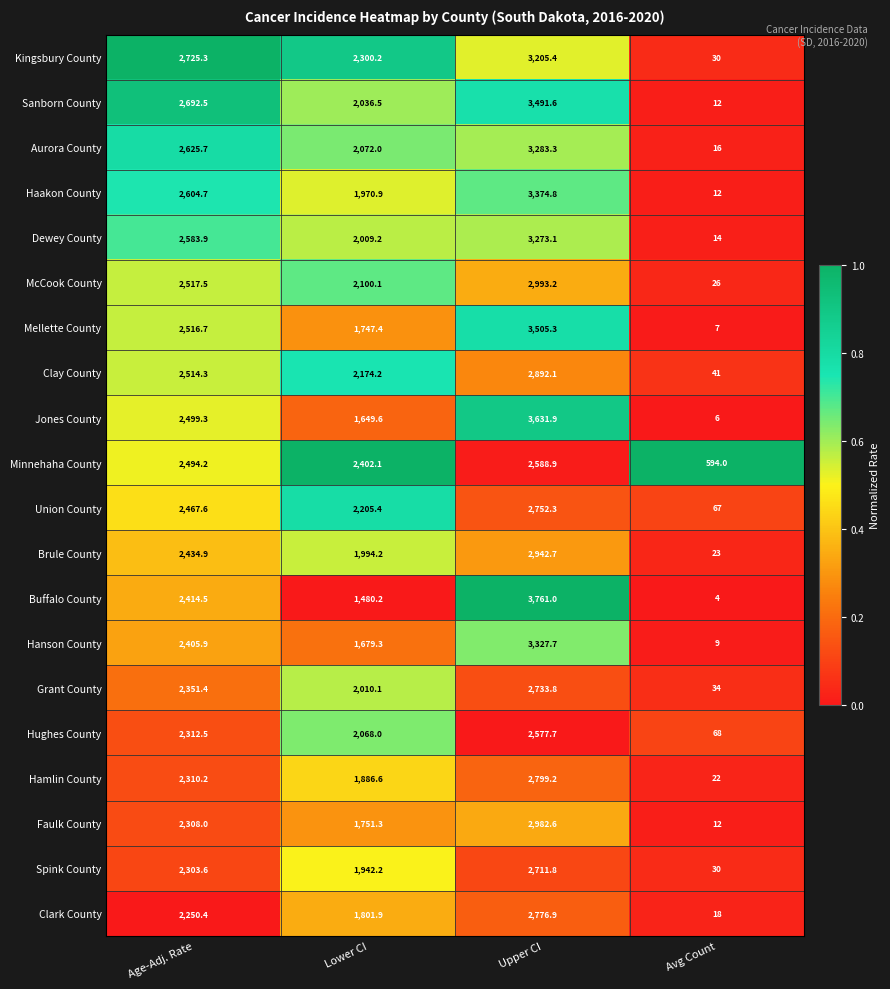

The Clark County series shows 2776.9 at Upper CI. True or false?

True